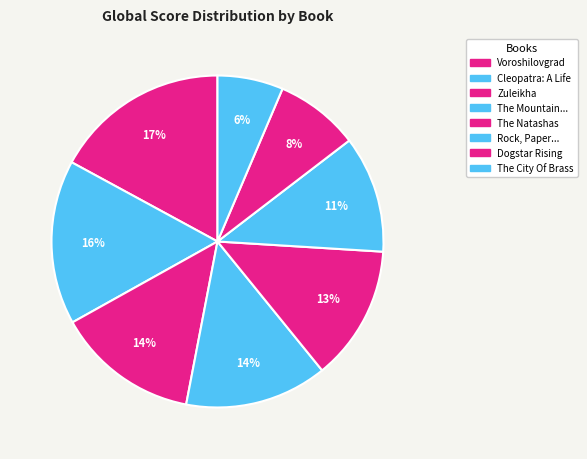

To the nearest percent, what portion does The City Of Brass represent?

6%